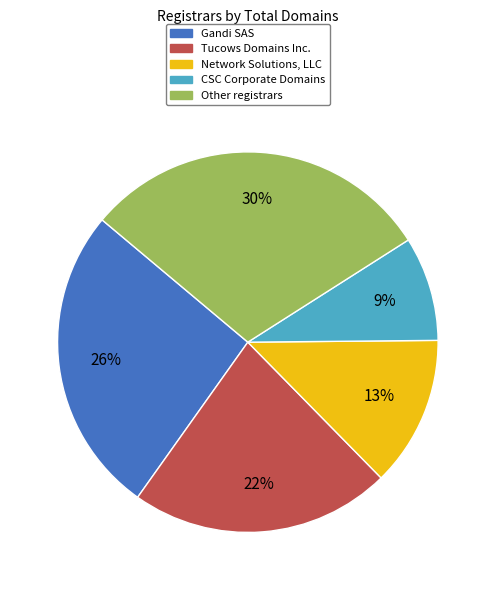

How many segments does this pie chart have?

5